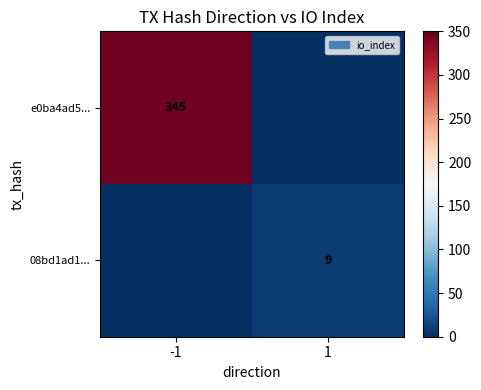

True or false: e0ba4ad5... has a value of 345 at -1.

True